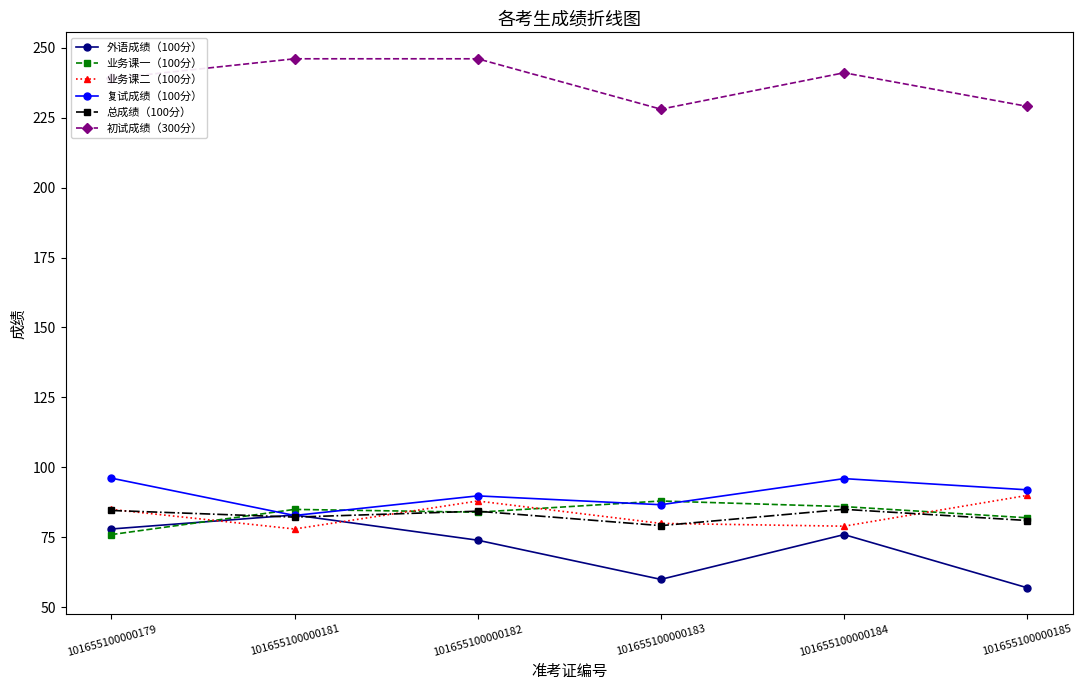

Which series changed the most between 101655100000179 and 101655100000184?

业务课一（100分）